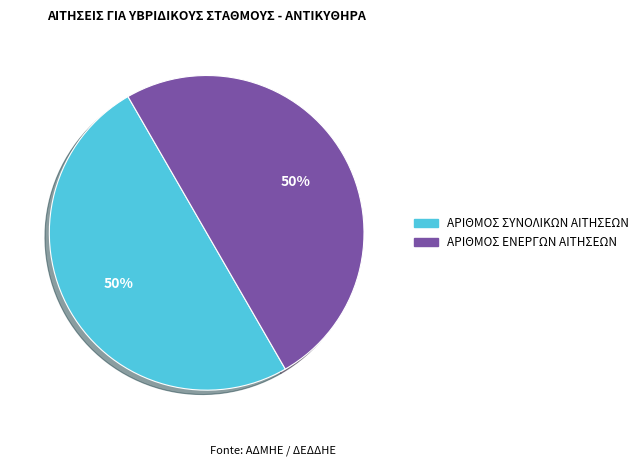

Is the sum of ΑΡΙΘΜΟΣ ΣΥΝΟΛΙΚΩΝ ΑΙΤΗΣΕΩΝ and ΑΡΙΘΜΟΣ ΕΝΕΡΓΩΝ ΑΙΤΗΣΕΩΝ greater than half?

Yes